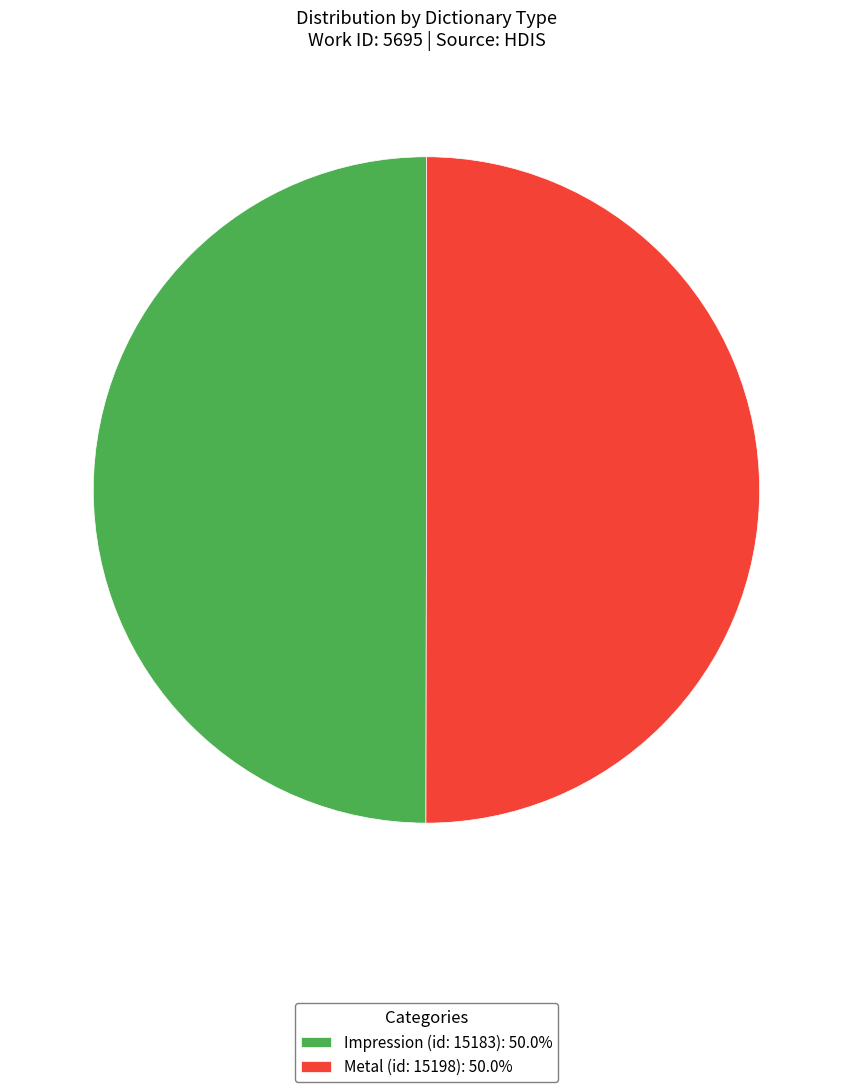

Approximately how many times larger is the value at Metal (id: 15198): 50.0% compared to Impression (id: 15183): 50.0%?

1.0